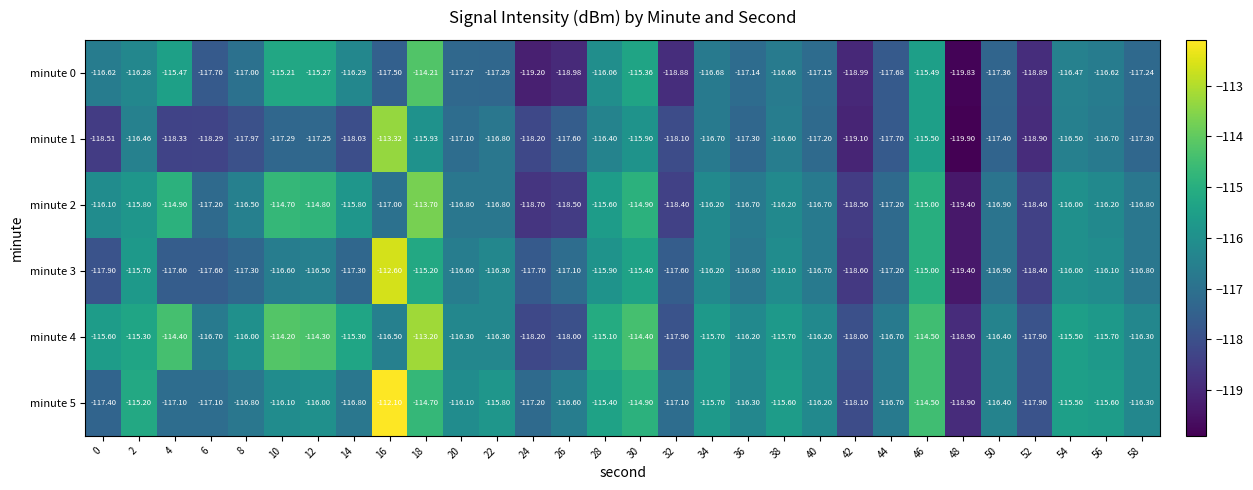

Is the value of minute 4 at 36 greater than the value of minute 0 at 30?

No